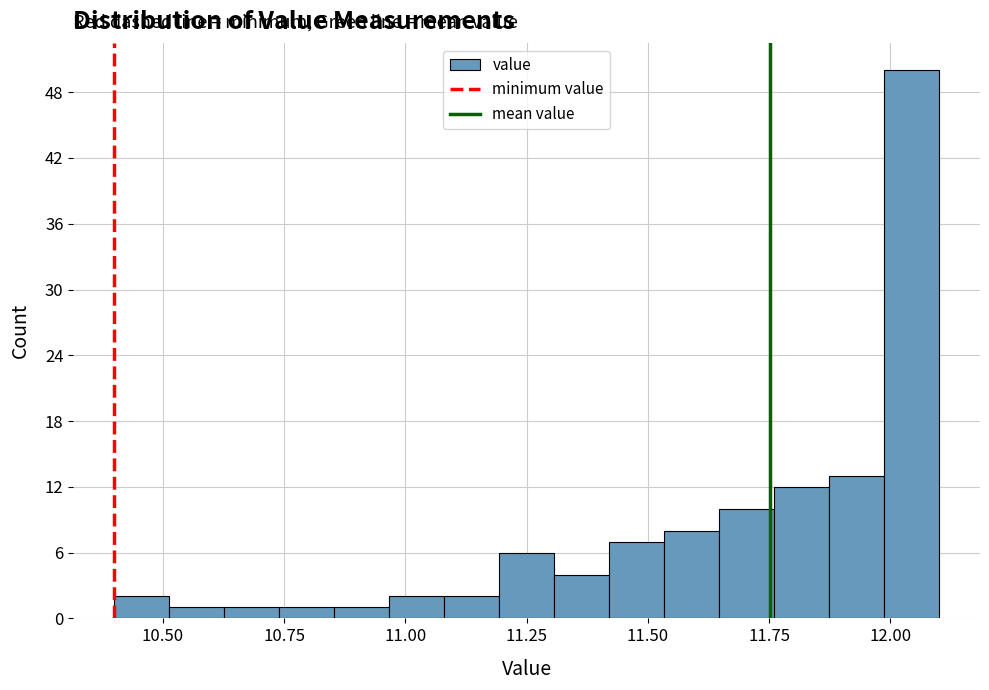

Read against the x-axis, roughly where is the centre of the tallest bar?

12.05